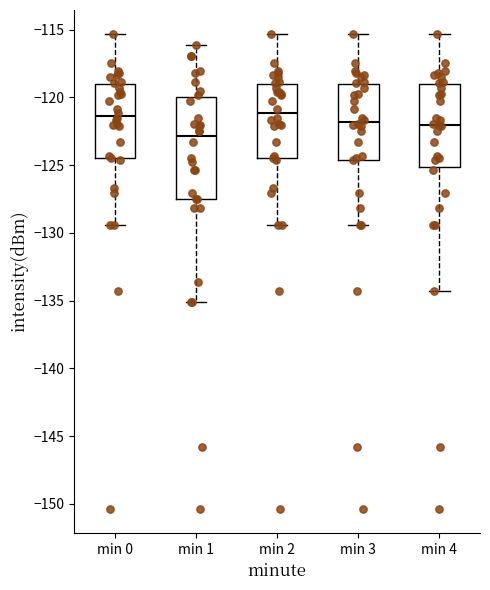

Reading left to right, read every box against the y-axis: the position of its median line, the range the box covers, and the ends of its whiskers. The values are not printed on the chart, so give them approximately, as read against the axis.

min 0: median -121.5, box -124.5 to -119.0, whiskers -129.5 to -115.5
min 1: median -123.0, box -127.5 to -120.0, whiskers -135.0 to -116.0
min 2: median -121.0, box -124.5 to -119.0, whiskers -129.5 to -115.5
min 3: median -122.0, box -124.5 to -119.0, whiskers -129.5 to -115.5
min 4: median -122.0, box -125.0 to -119.0, whiskers -134.5 to -115.5